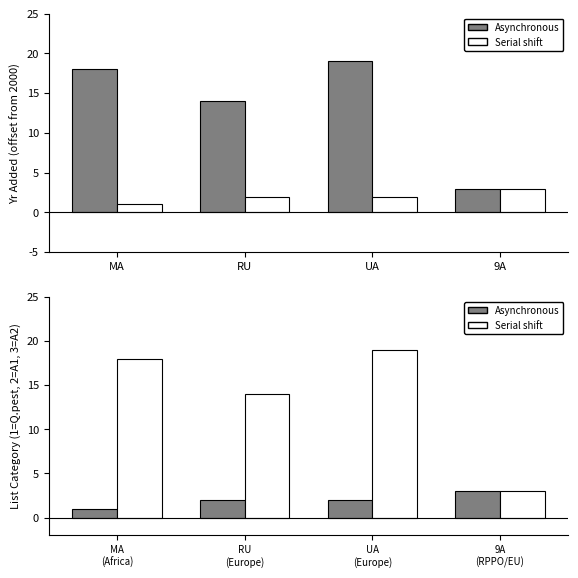

Which series has the widest spread of values?

Serial shift